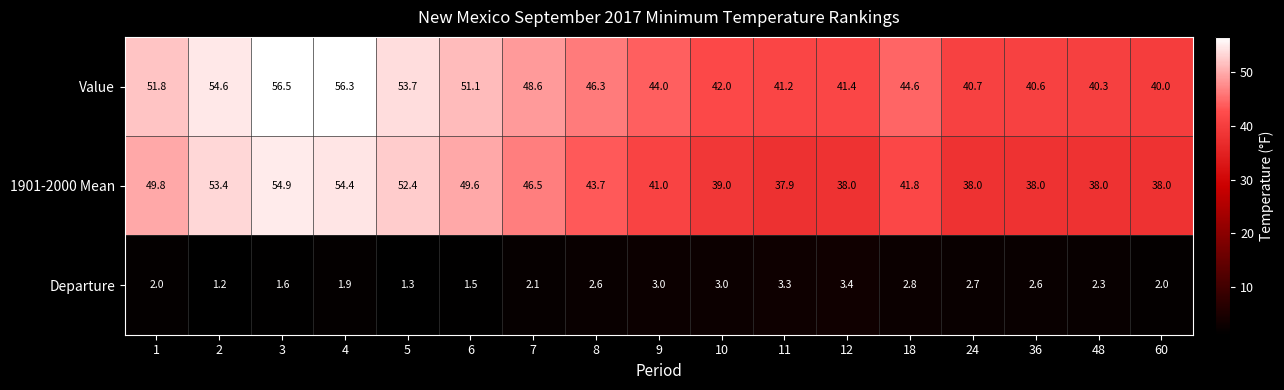

Rank the series by their maximum value, from lowest to highest.

Departure, 1901-2000 Mean, Value